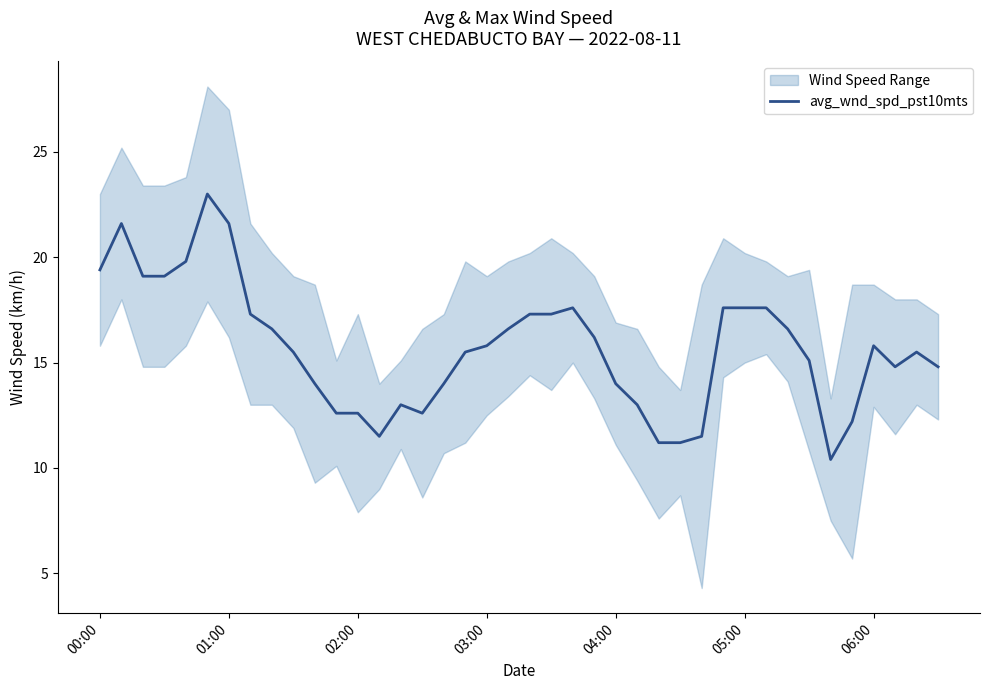

How many lines are shown in the chart?

1